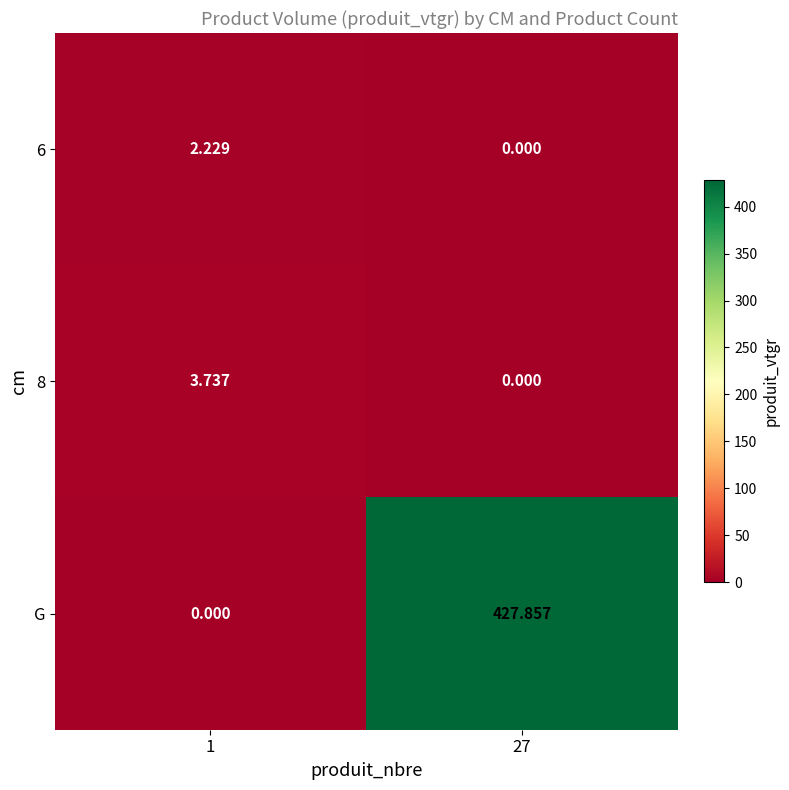

Which series changed the most between 1 and 27?

G